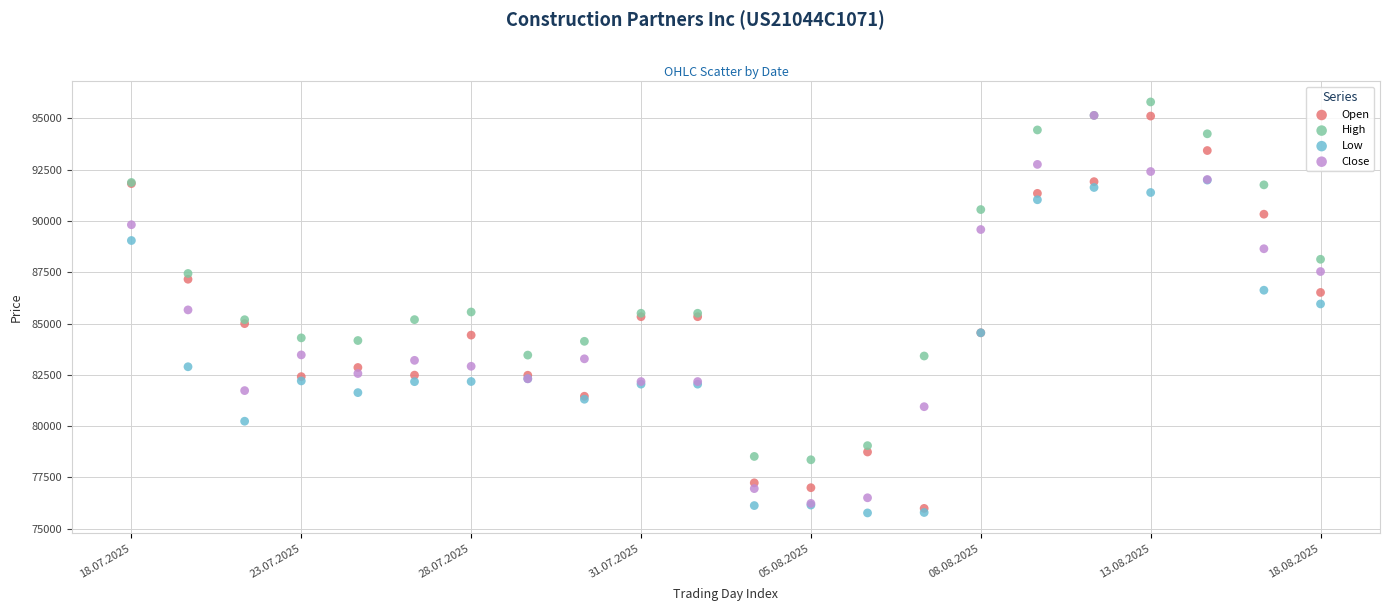

Which series has the widest spread of Y values?

Open